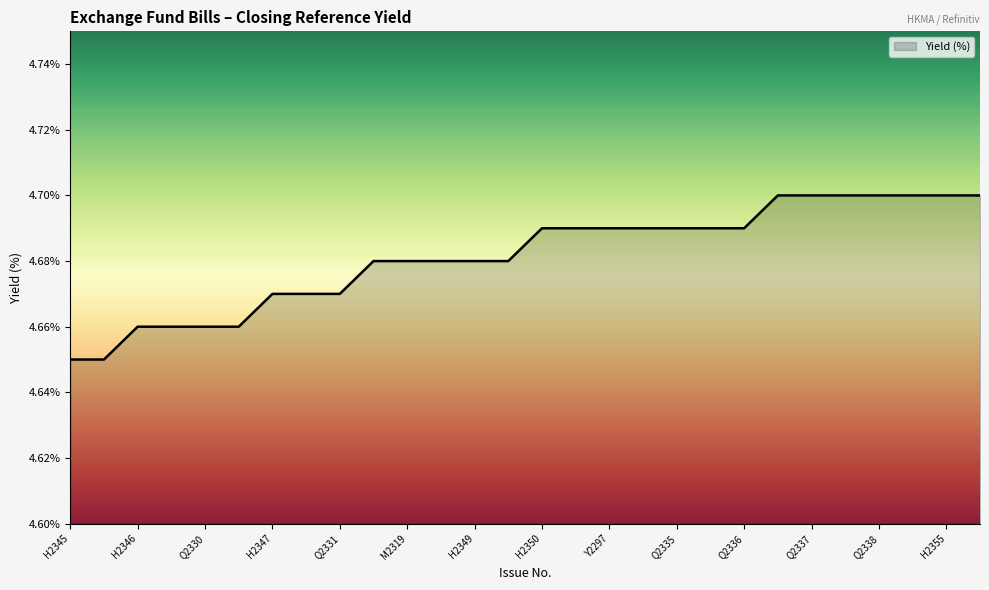

What is the value of the 18th point from the left?

4.7